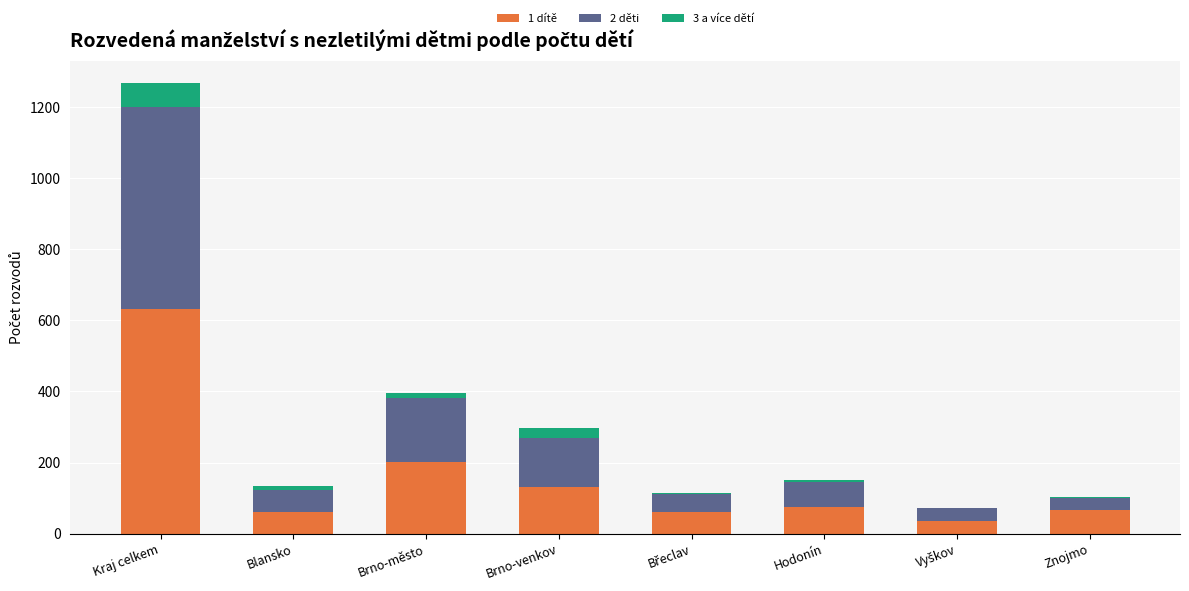

Are the bars horizontal?

No